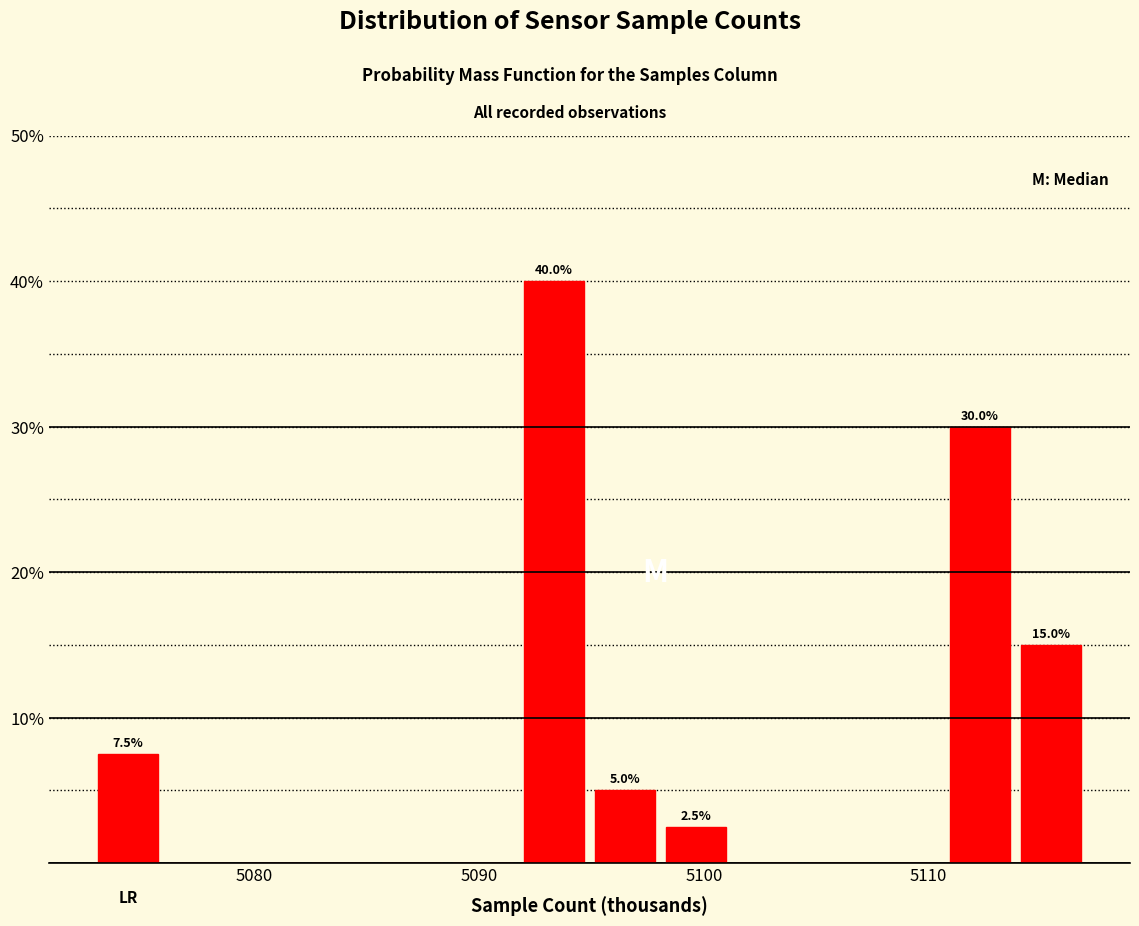

Read against the x-axis, roughly where is the centre of the tallest bar?

5093